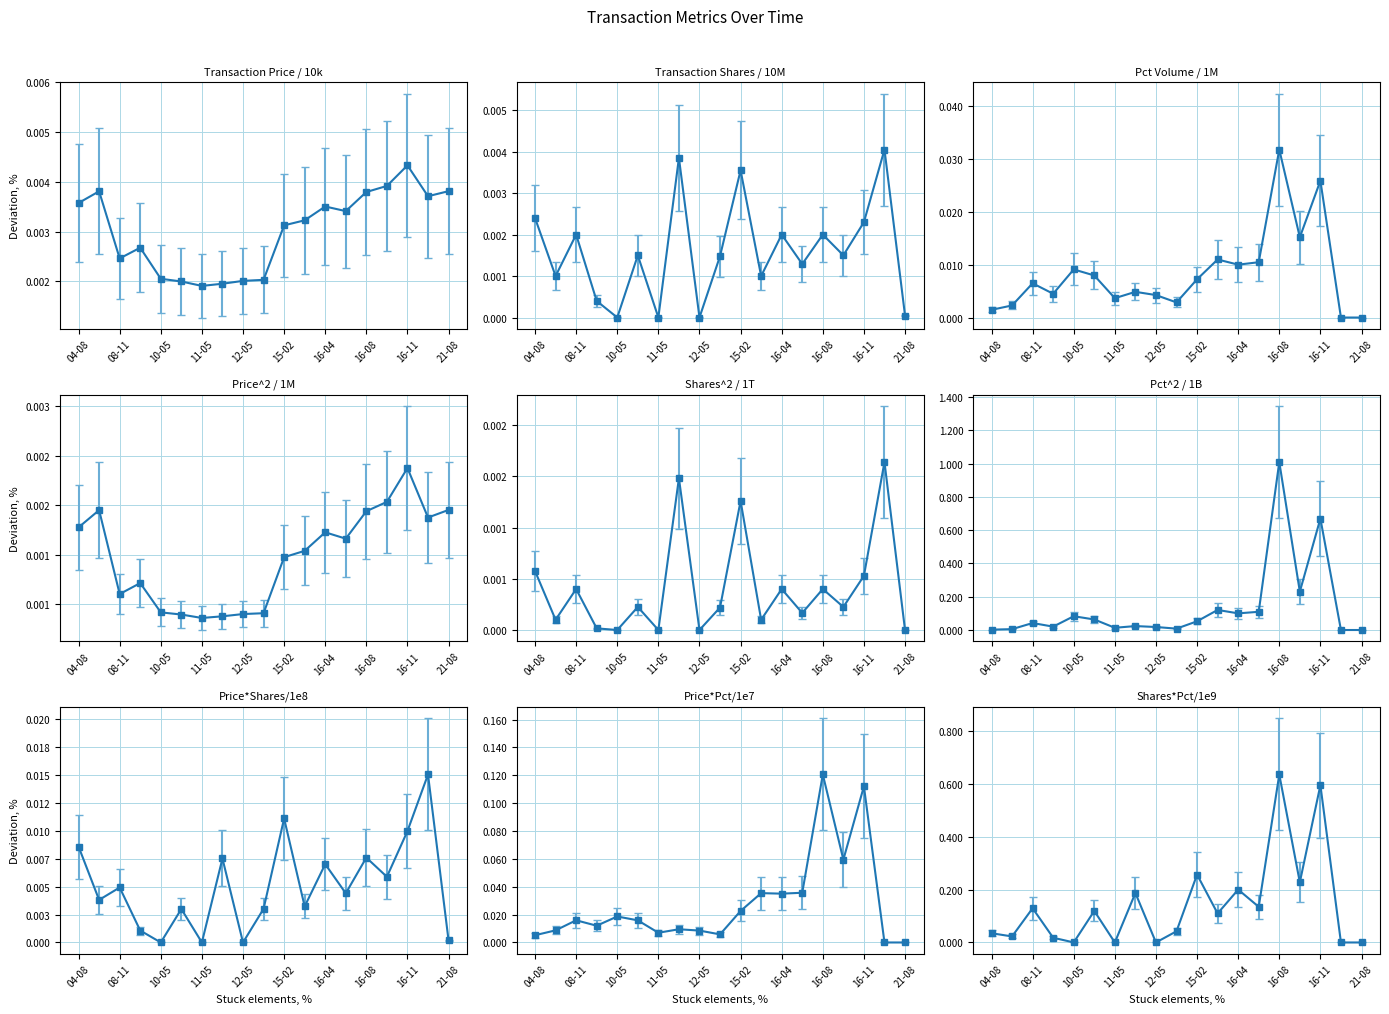

At 16-08, list the series in order from largest to smallest.

pctVolumeTraded, transactionPricePerShare, transactionShares